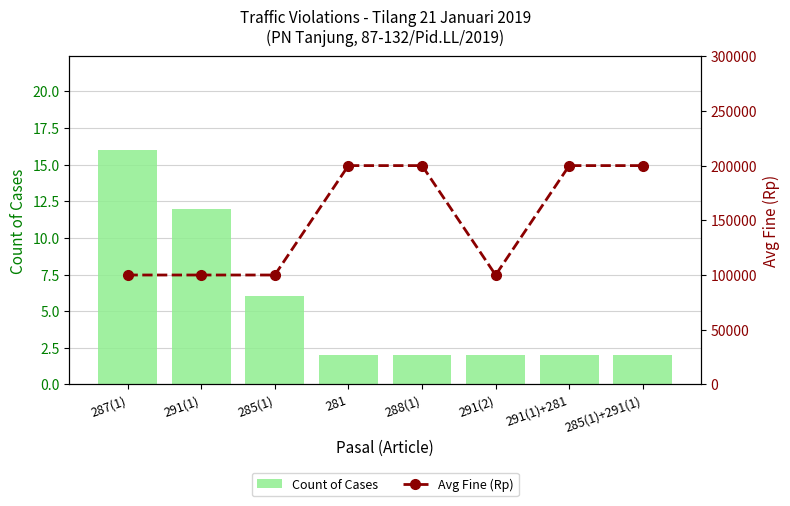

Between 287(1) and 291(1)+281, which is larger?

287(1)